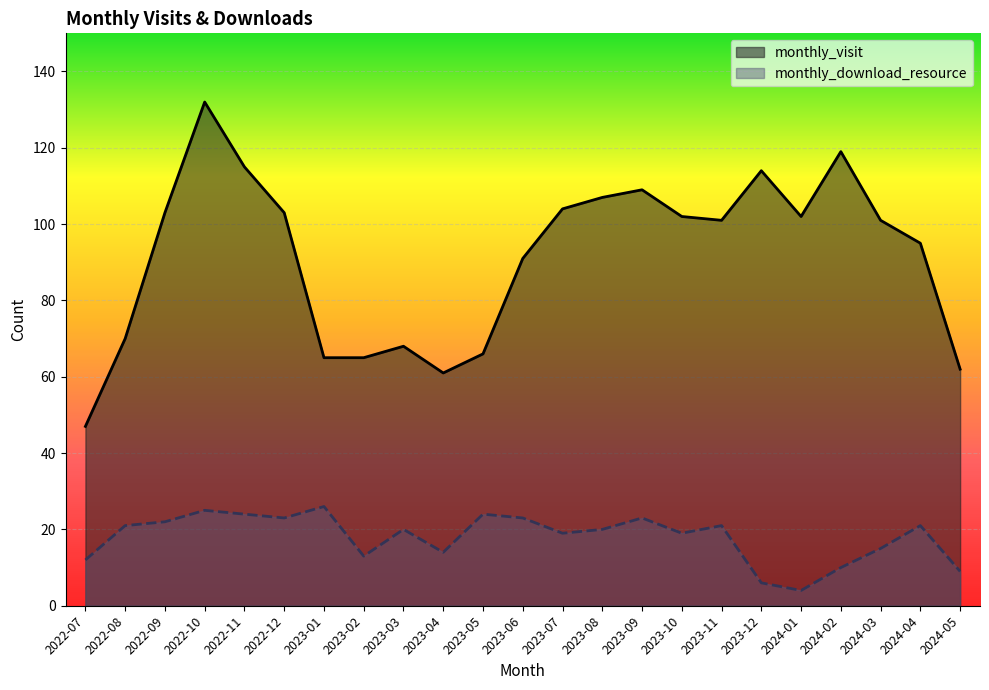

How many series are shown in this chart?

2